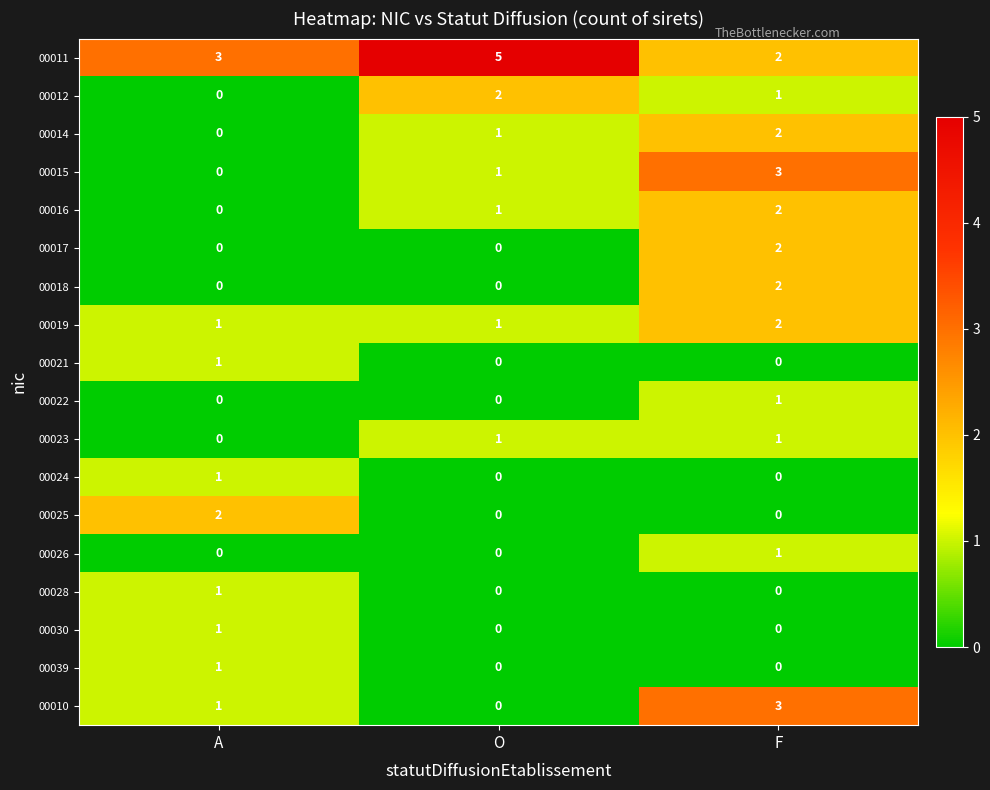

What is the sum of all 00011 values?

10